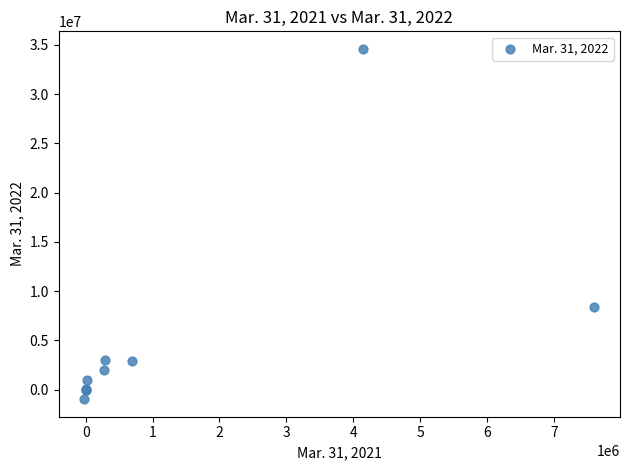

What Y value in the scatter plot is closest to 16816595?

8400377.0